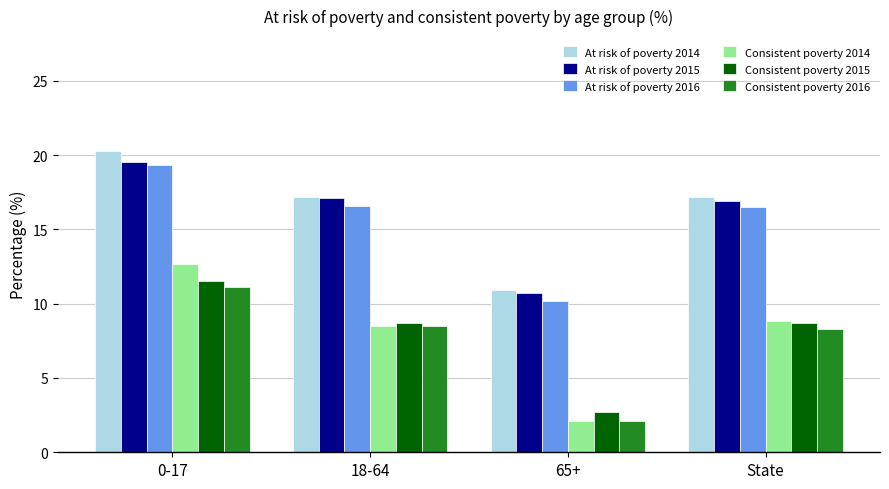

Is it true that Consistent poverty 2015 equals 6.7 at 0-17?

False